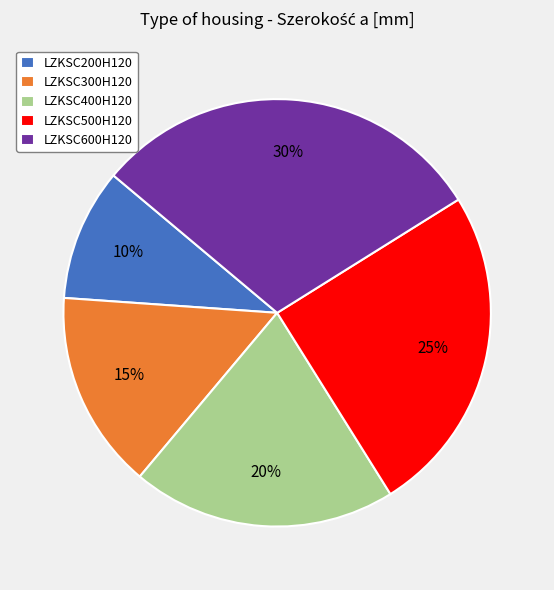

Is LZKSC300H120 the majority of the pie?

No